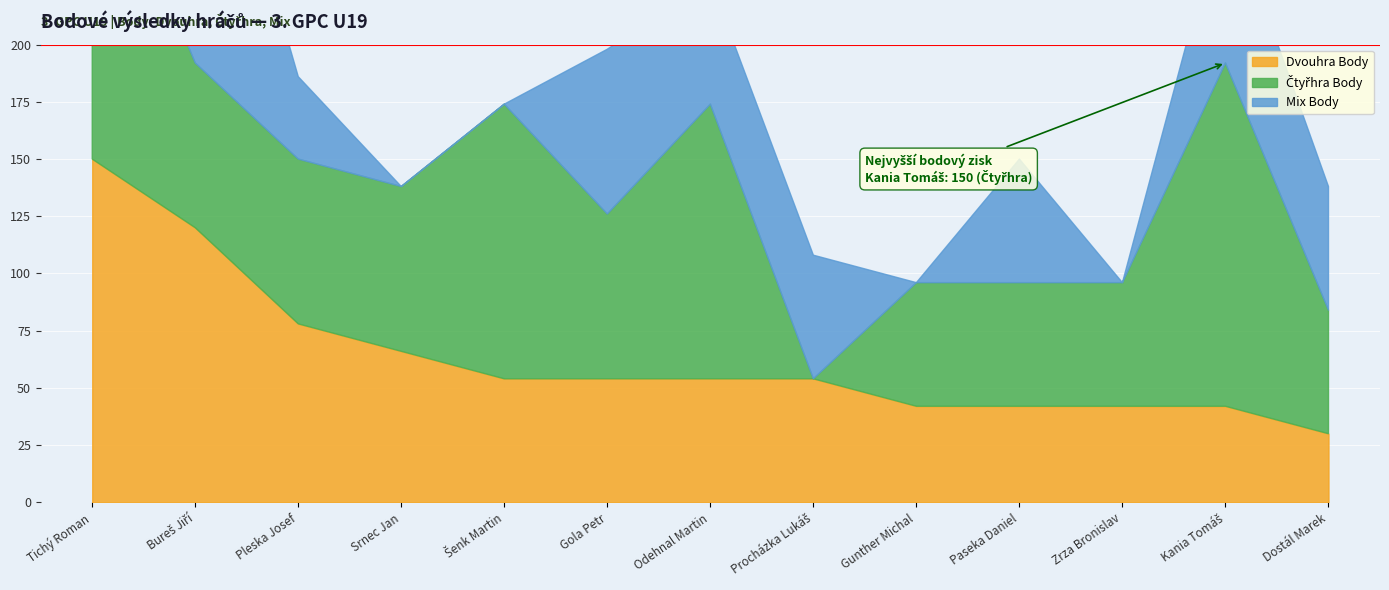

What is the label of the 8th point from the right?

Gola Petr